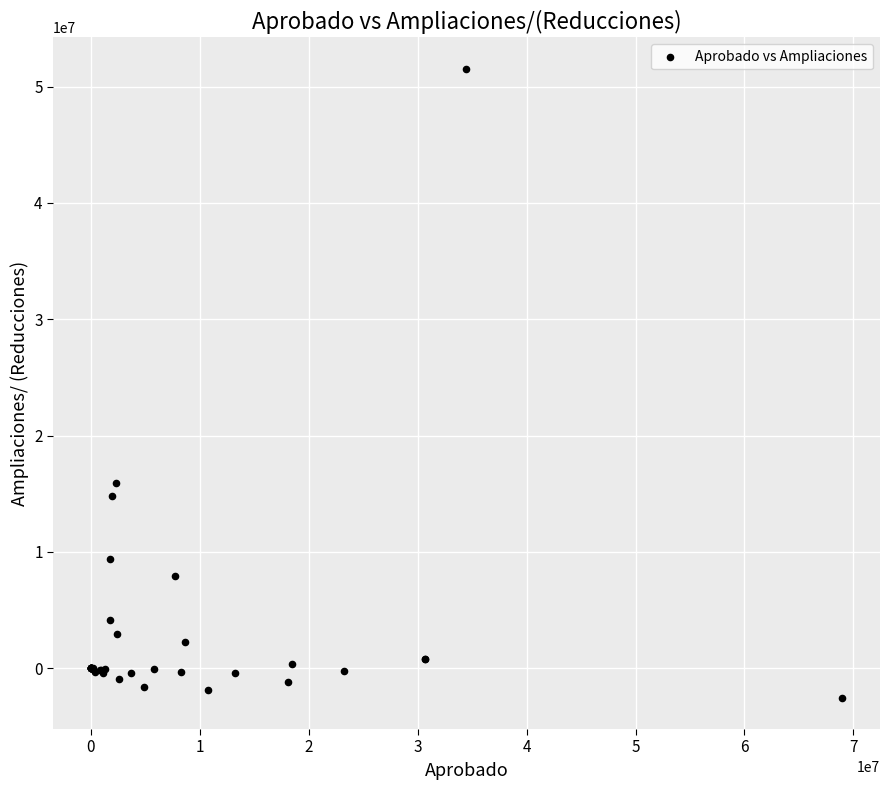

What Y value in the scatter plot is closest to 24500291?

15945983.7